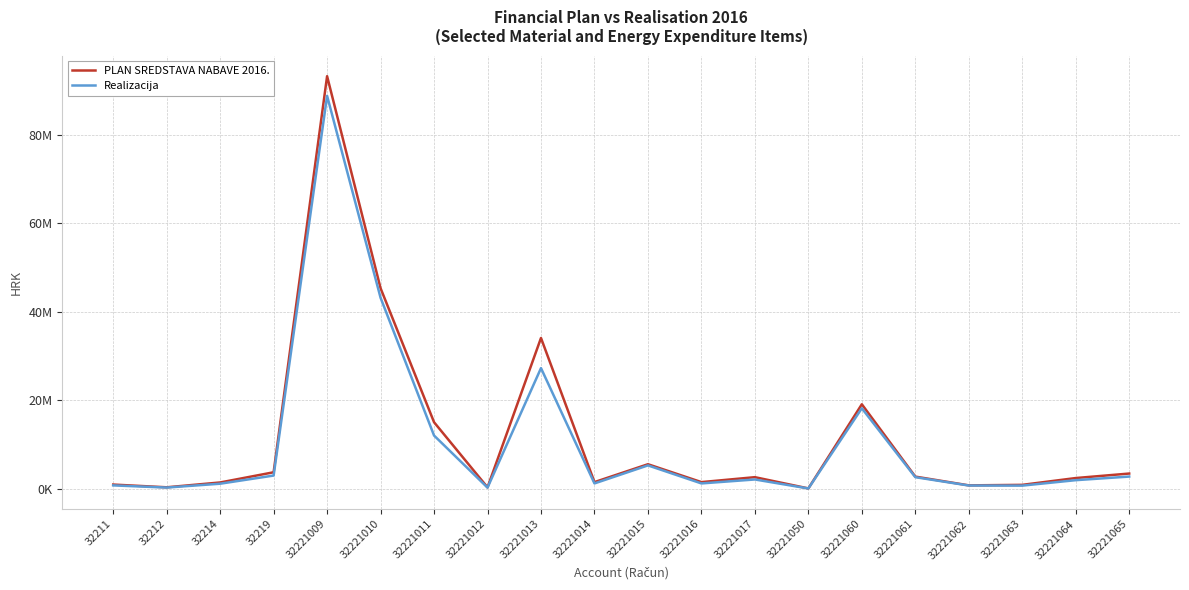

Rank the series by their maximum value, from lowest to highest.

Realizacija, PLAN SREDSTAVA NABAVE 2016.